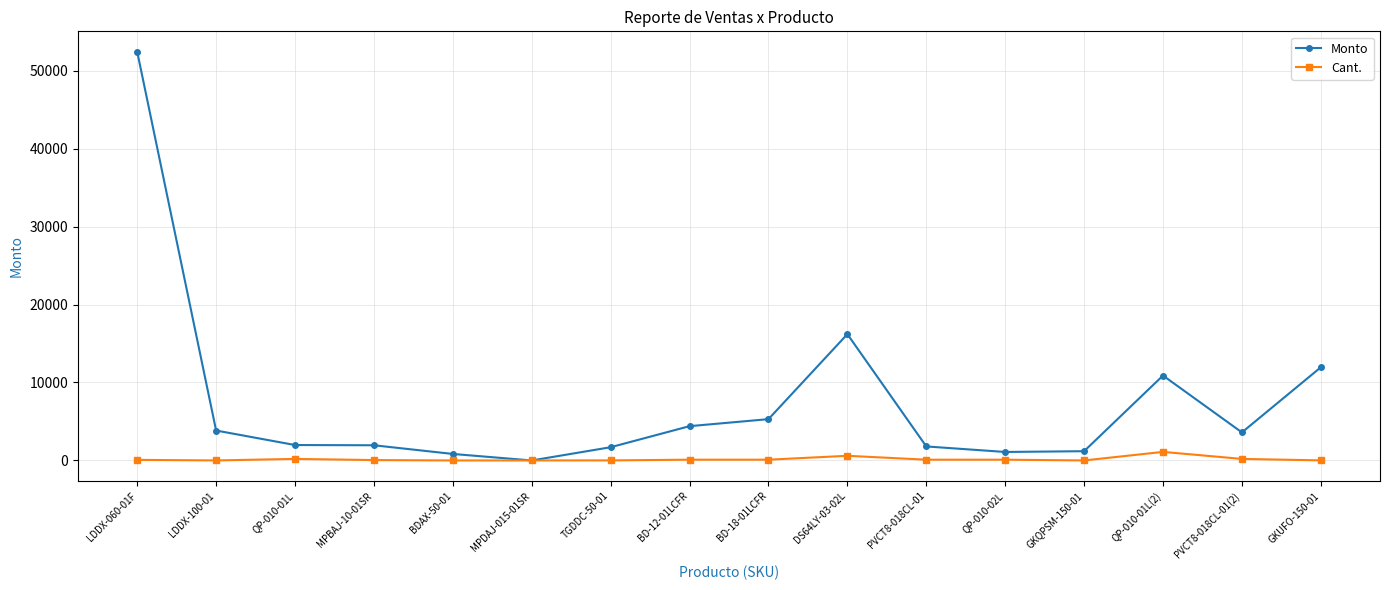

What is the average value of the Cant. series?

166